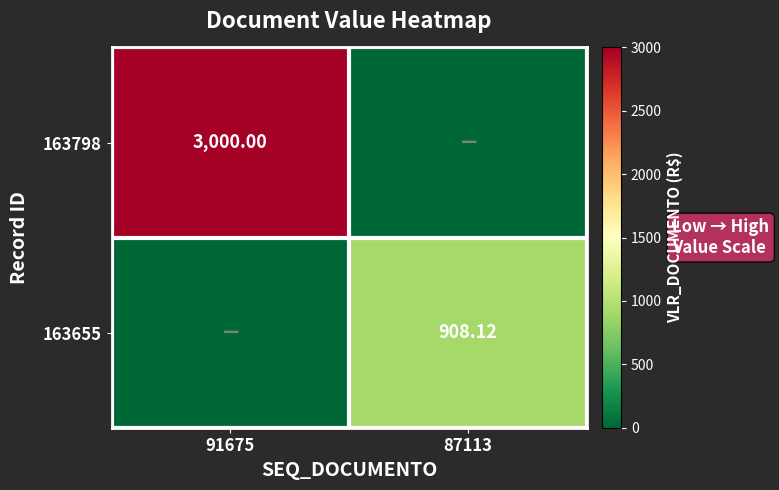

Between 87113 and 91675, which is larger?

91675